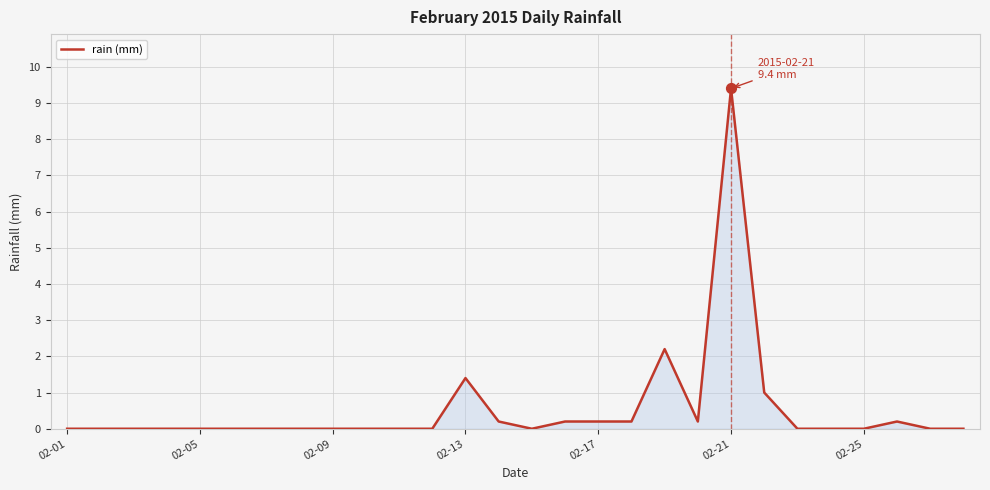

What is the maximum value shown in the chart?

9.4